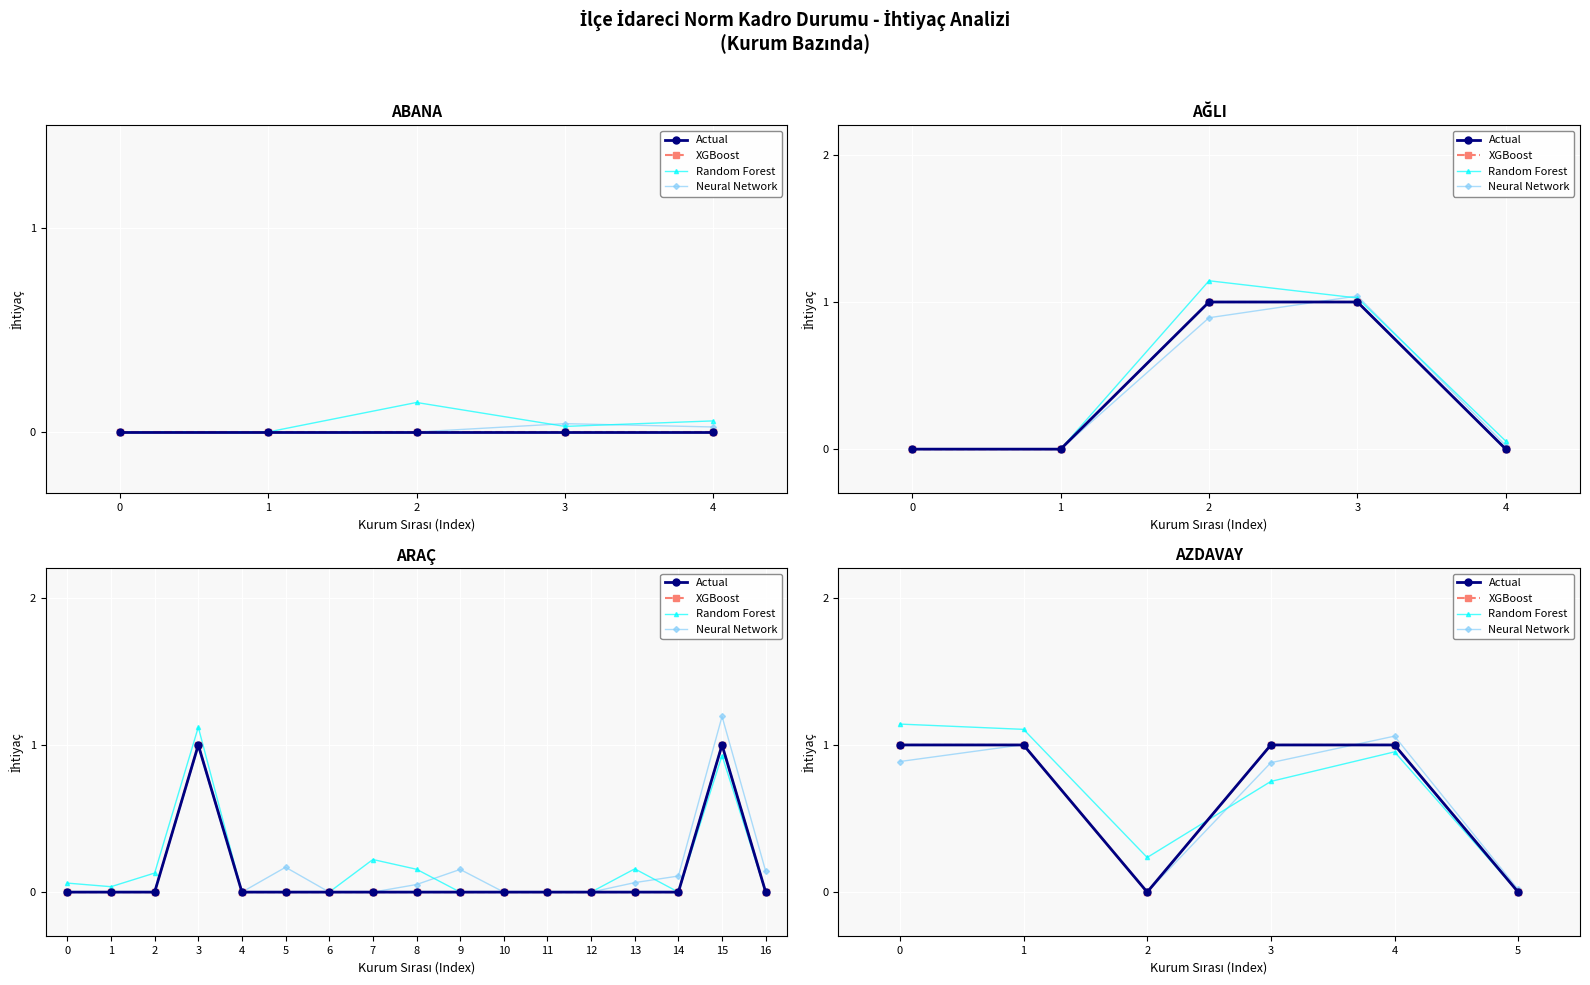

What is the total value across all series at 2?

0.2